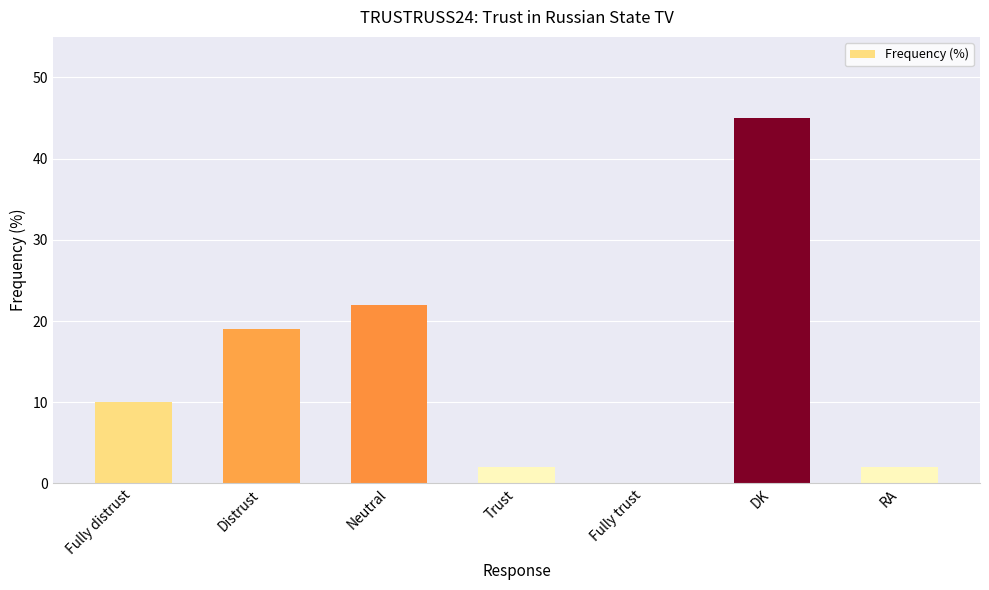

What is the maximum value shown in the chart?

45